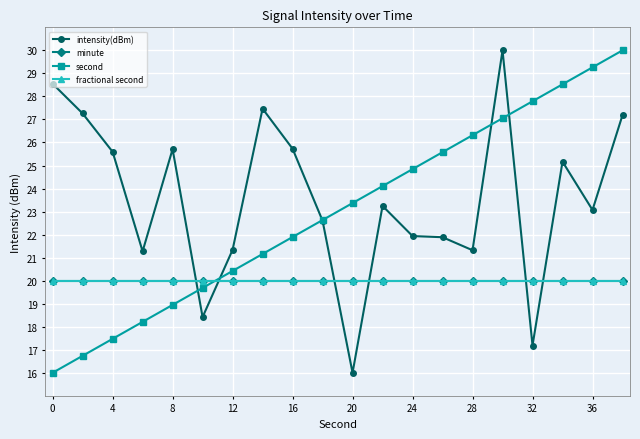

Which series has the widest spread of values?

intensity(dBm)